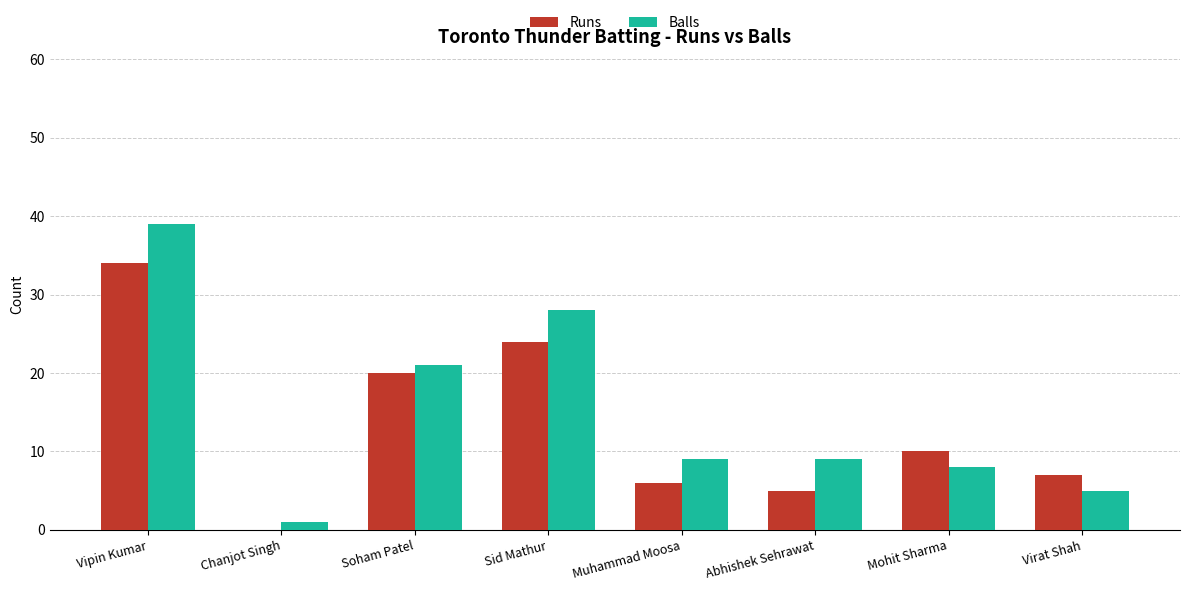

Is the value of Runs at Sid Mathur greater than the value of Balls at Vipin Kumar?

No